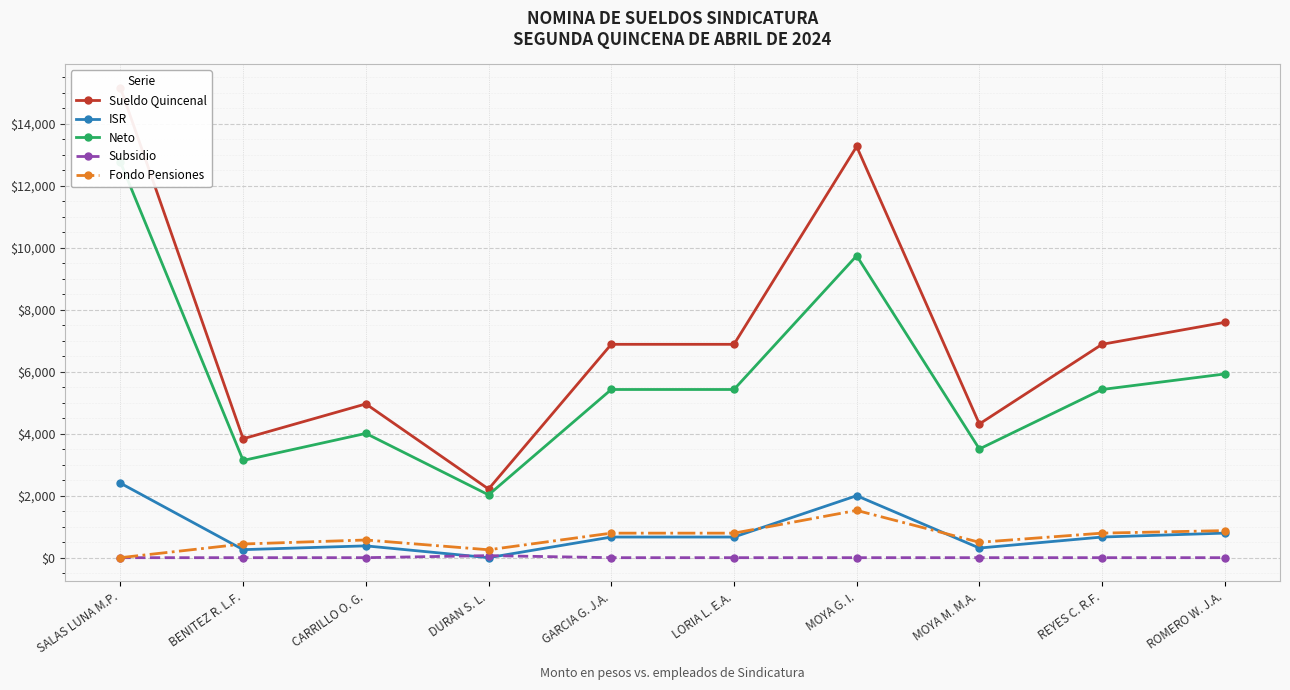

What is the label of the 1st point from the right?

ROMERO W. J.A.